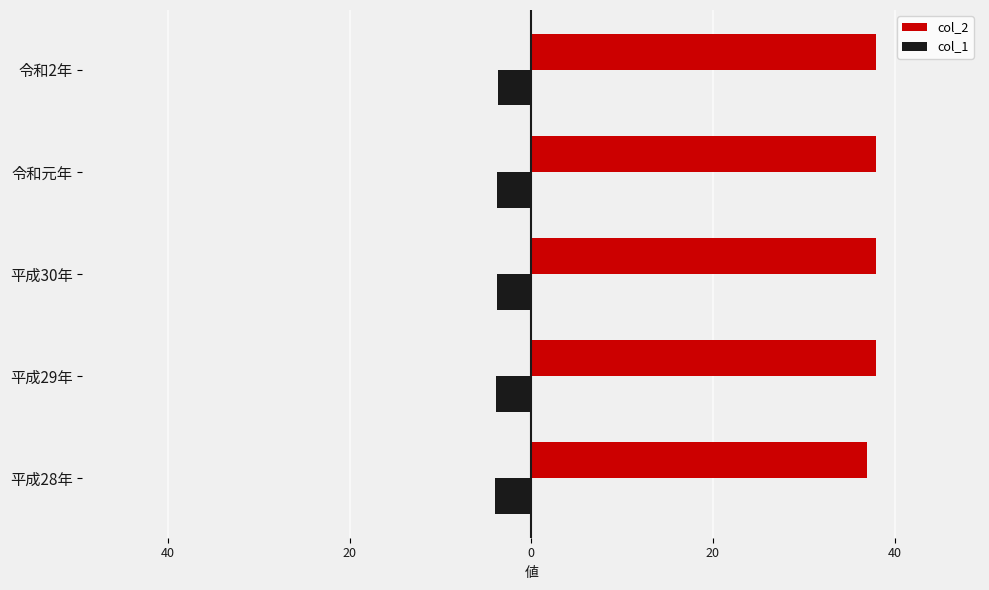

What is the average value of the col_2 series?

37.8